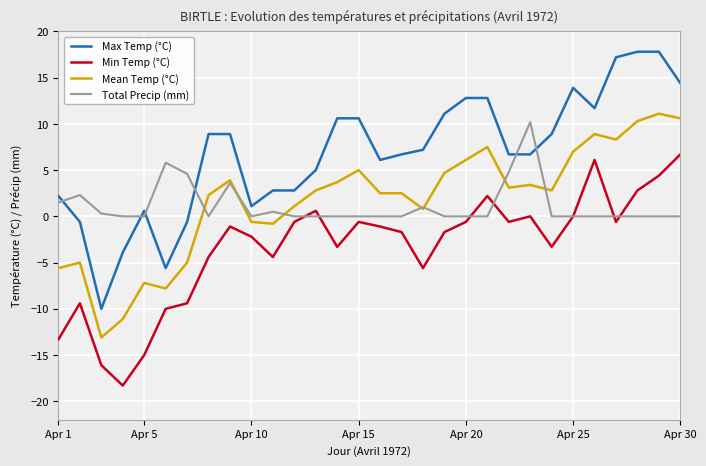

Which series has the largest range (max minus min)?

Max Temp (°C)